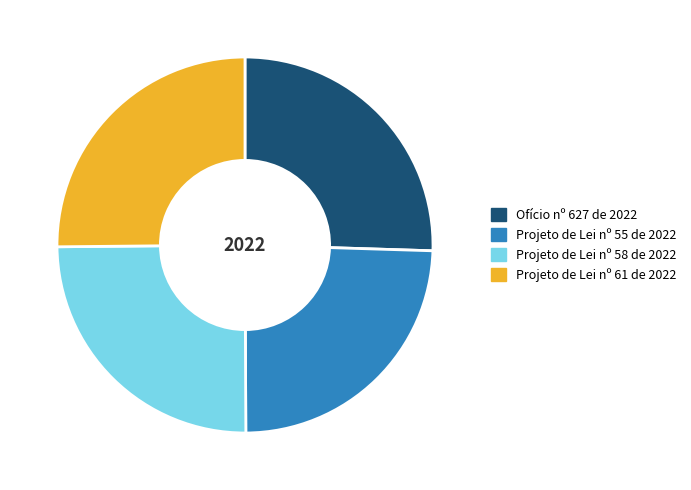

Does Ofício nº 627 de 2022 account for over 50% of the chart?

No